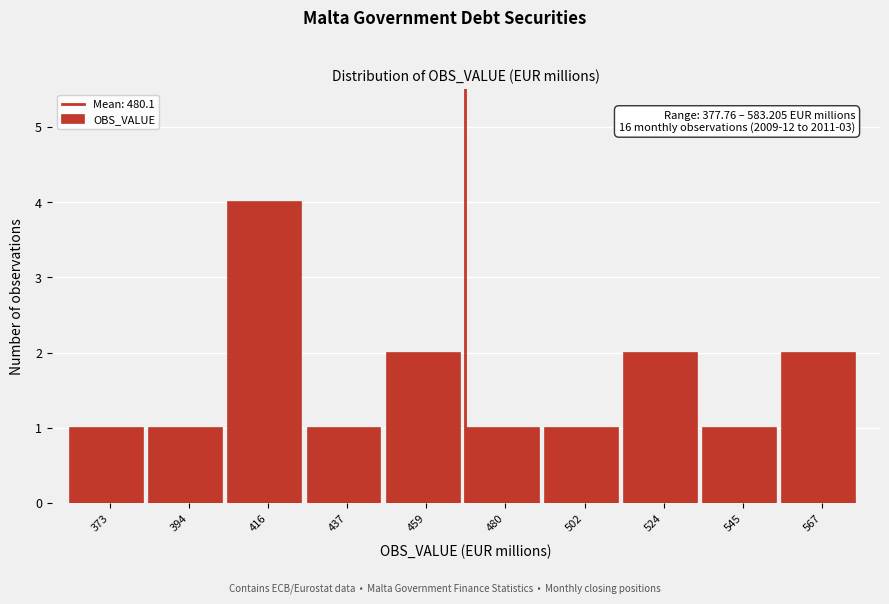

Reading right to left, extract all data points from this chart.

2	1	2	1	1	2	1	4	1	1